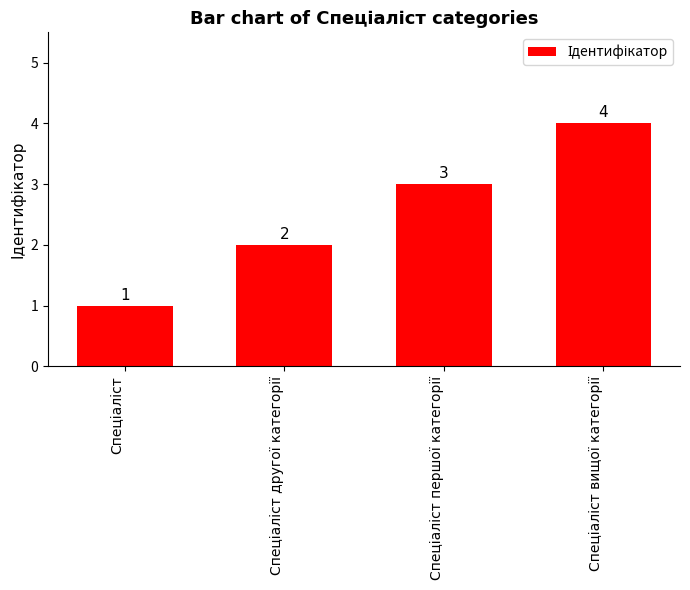

What is the greatest value displayed?

4